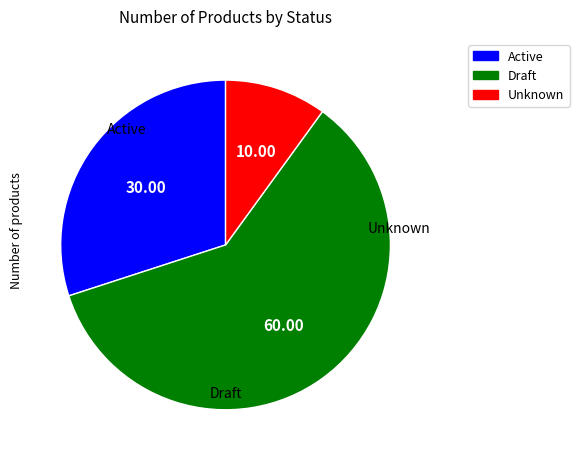

The Active slice represents 30% of the pie. True or false?

True